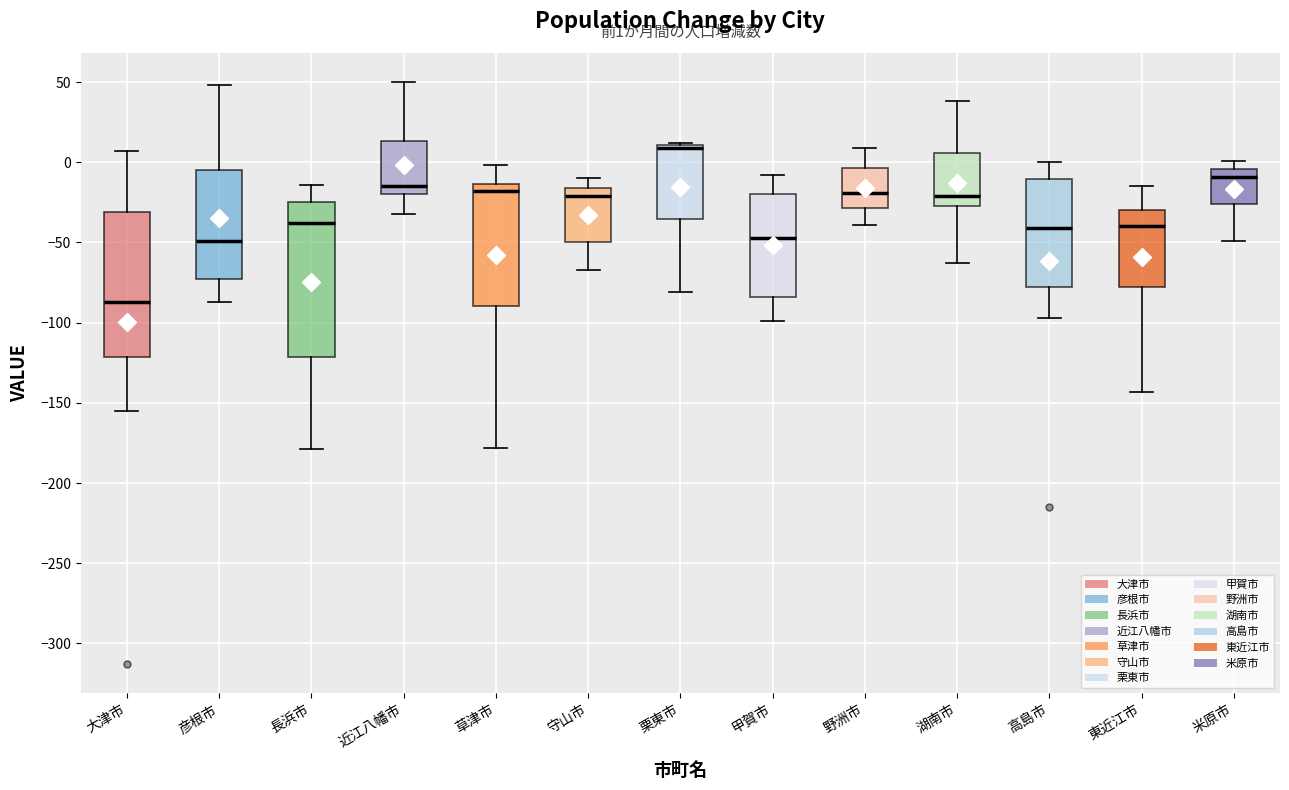

Comparing the boxes themselves (not the whiskers), which one is the tallest?

長浜市